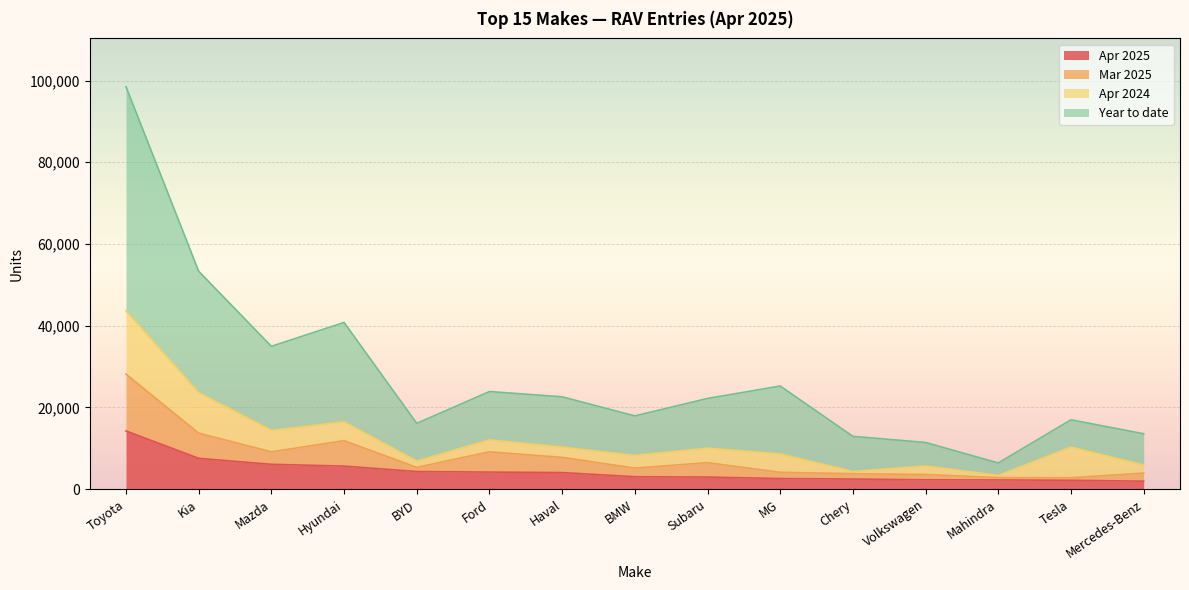

At which category is the sum across all series the highest?

Toyota